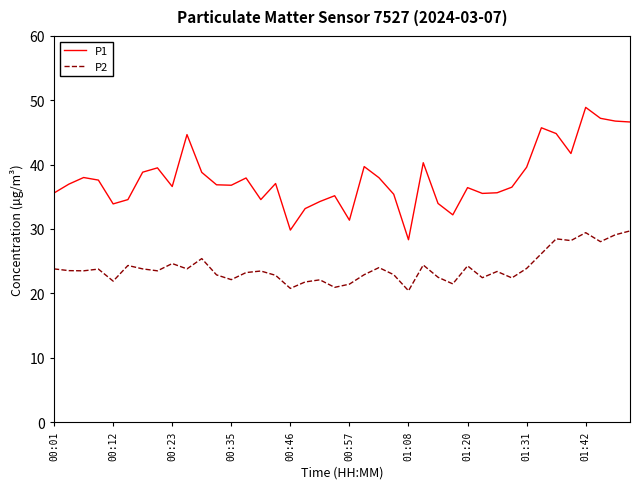

Which series has the largest total across all categories?

P1